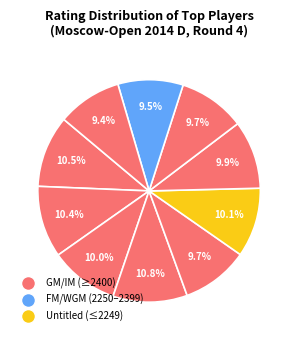

How many segments does this pie chart have?

10